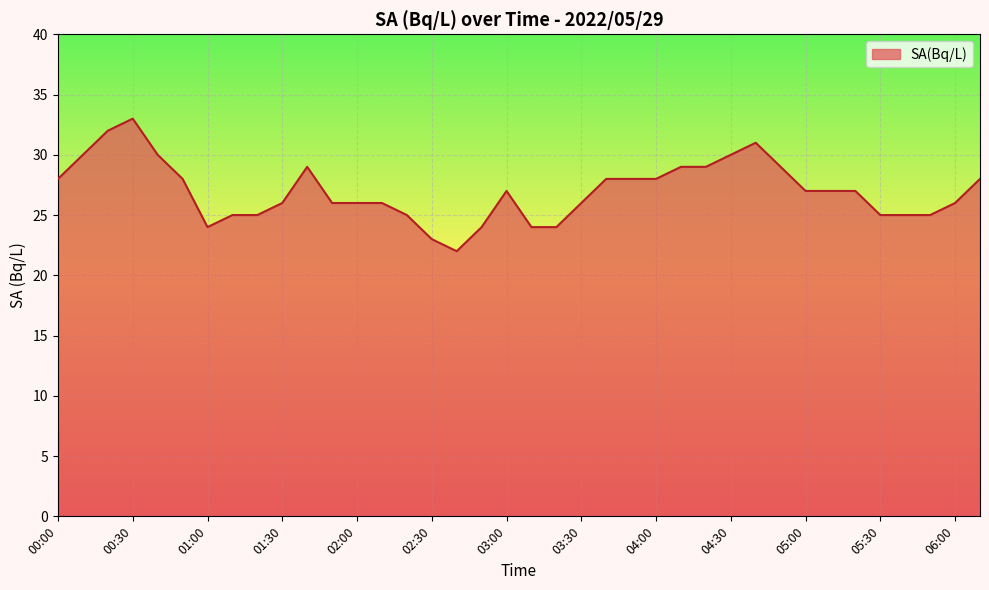

What is the difference between the maximum and minimum values?

11